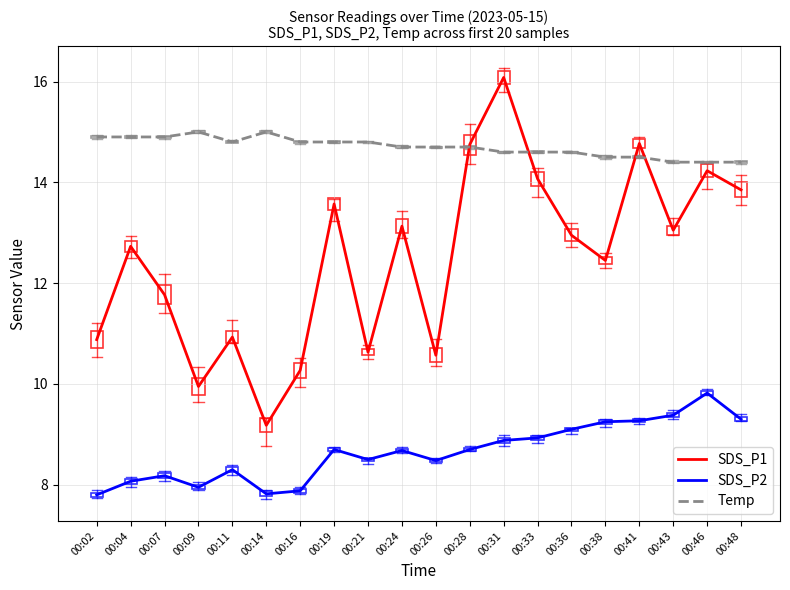

True or false: SDS_P1 and Temp intersect in this chart.

True